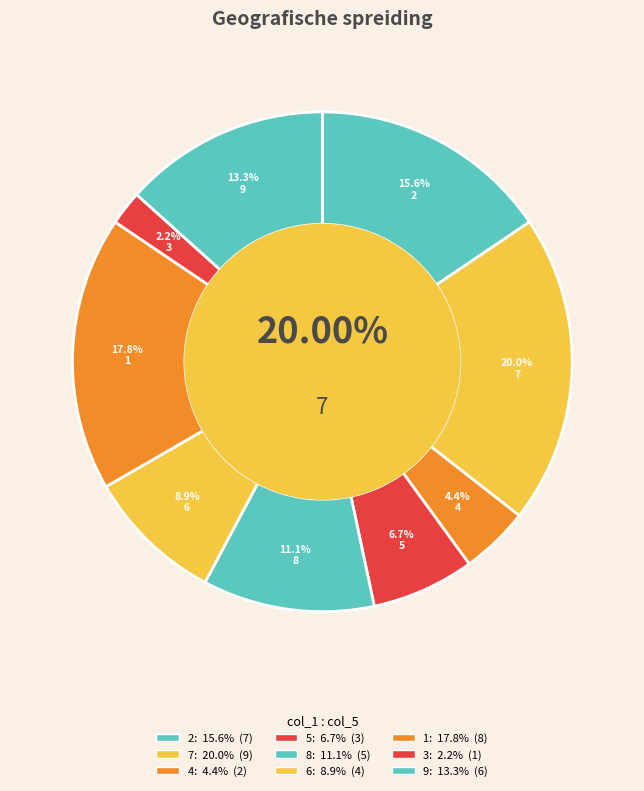

What percentage is NOT represented by 3?

97.8%